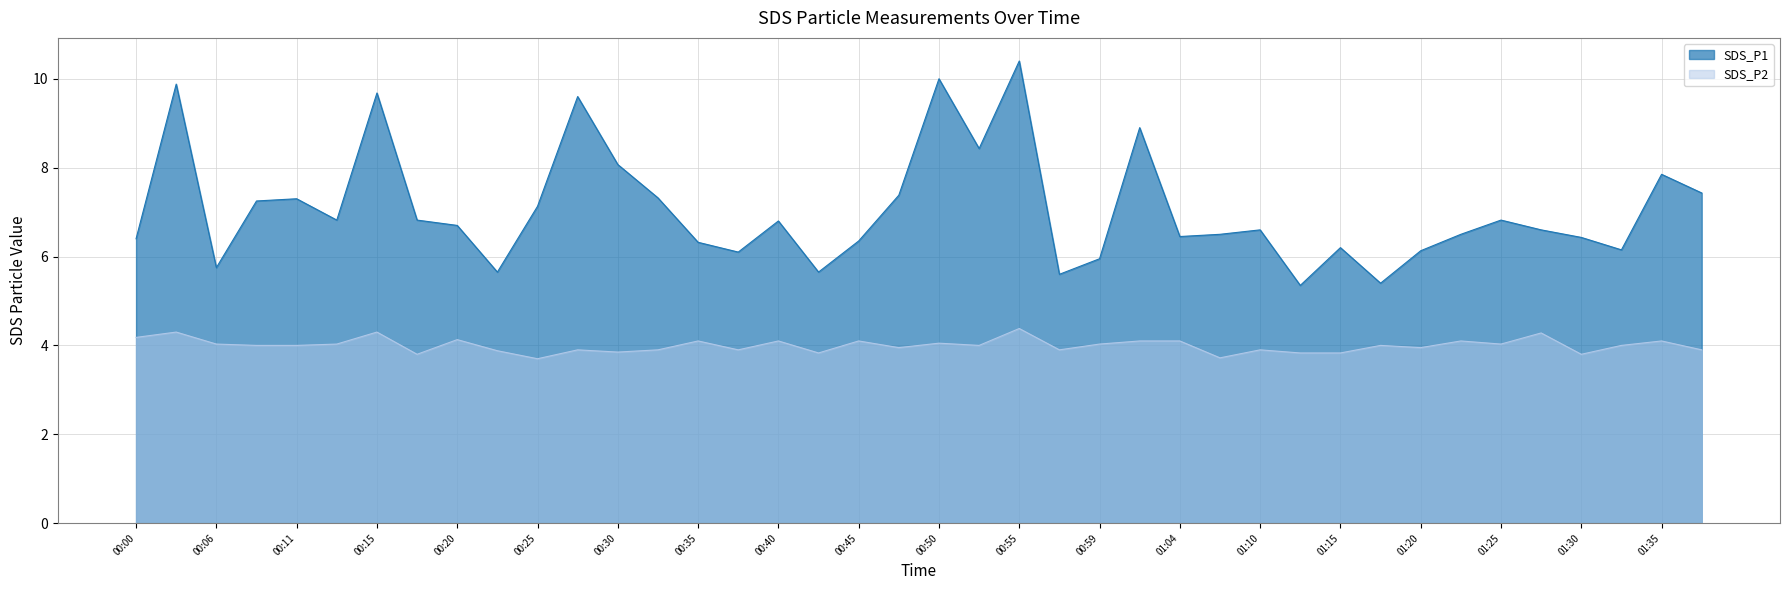

The value of SDS_P2 at 01:30 is 3.8. True or false?

True